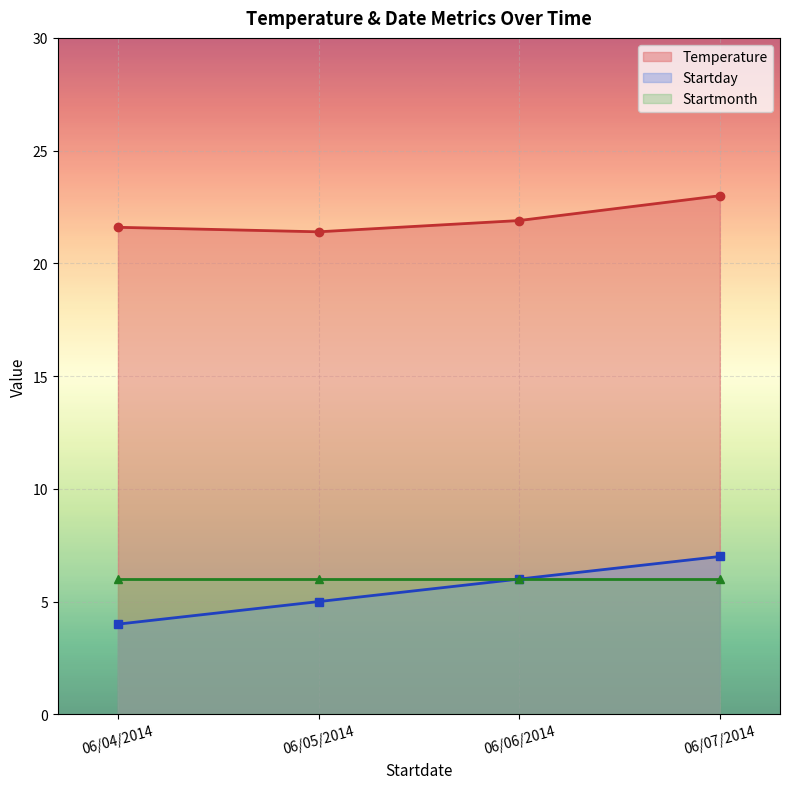

What is the difference between the second highest and second lowest values in the Startday series?

1.0